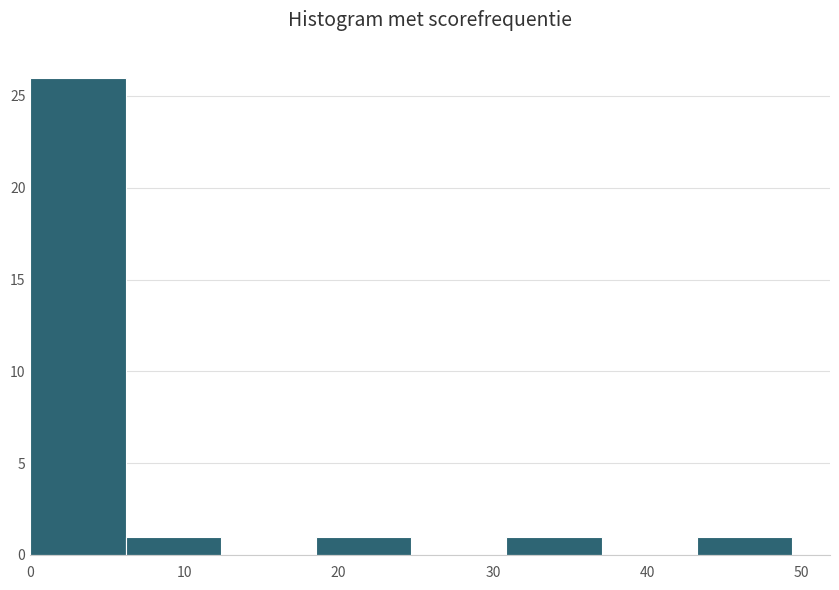

Reading left to right, transcribe this chart: for each bar, give the range it covers on the x-axis and its height. Neither the bar edges nor the heights are printed on the chart, so give them approximately, as read against the axes.

0 to 6: 26
6 to 12: 1
12 to 19: 0
19 to 25: 1
25 to 31: 0
31 to 37: 1
37 to 43: 0
43 to 49: 1